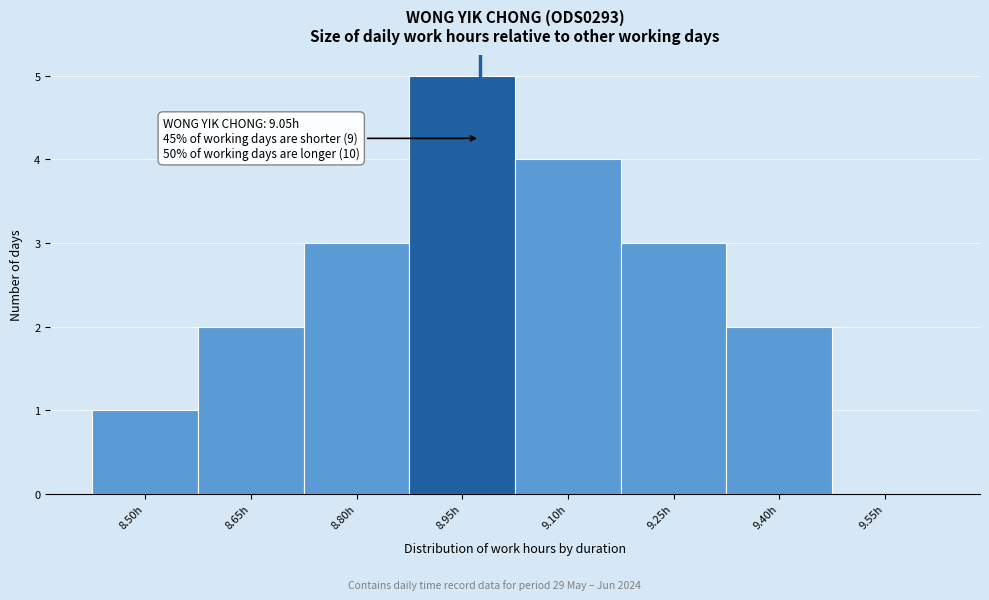

Reading right to left, what are all the values shown in this chart?

9.55h=0	9.40h=2	9.25h=3	9.10h=4	8.95h=5	8.80h=3	8.65h=2	8.50h=1